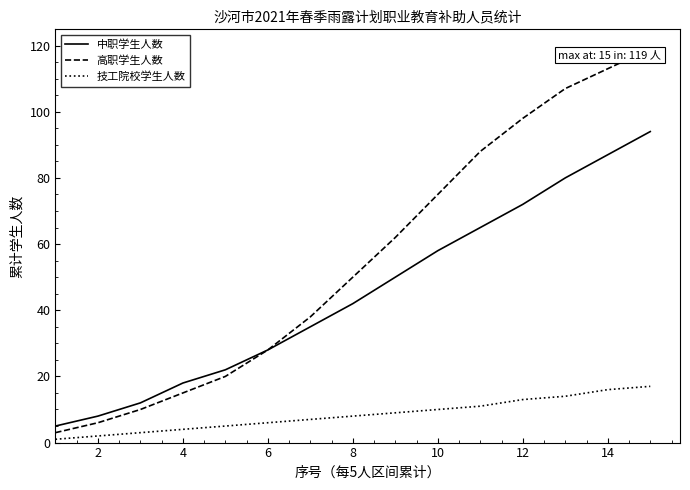

True or false: 技工院校学生人数 and 中职学生人数 intersect in this chart.

False